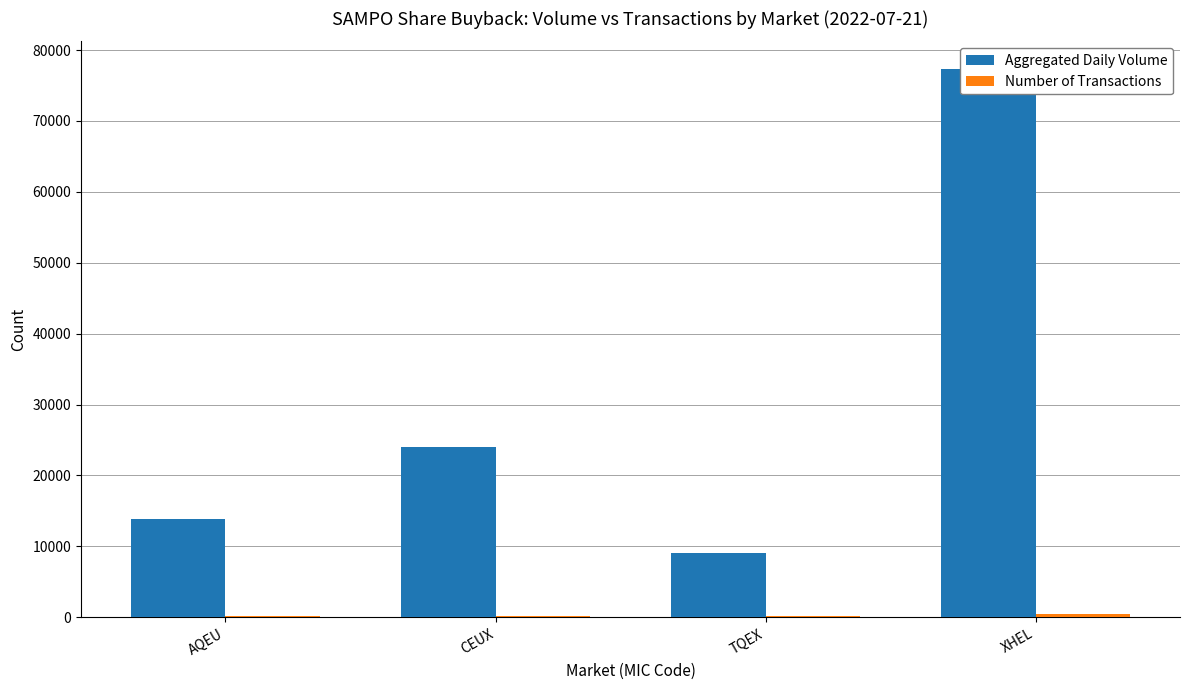

Between CEUX and XHEL, which series saw the biggest shift?

Aggregated Daily Volume